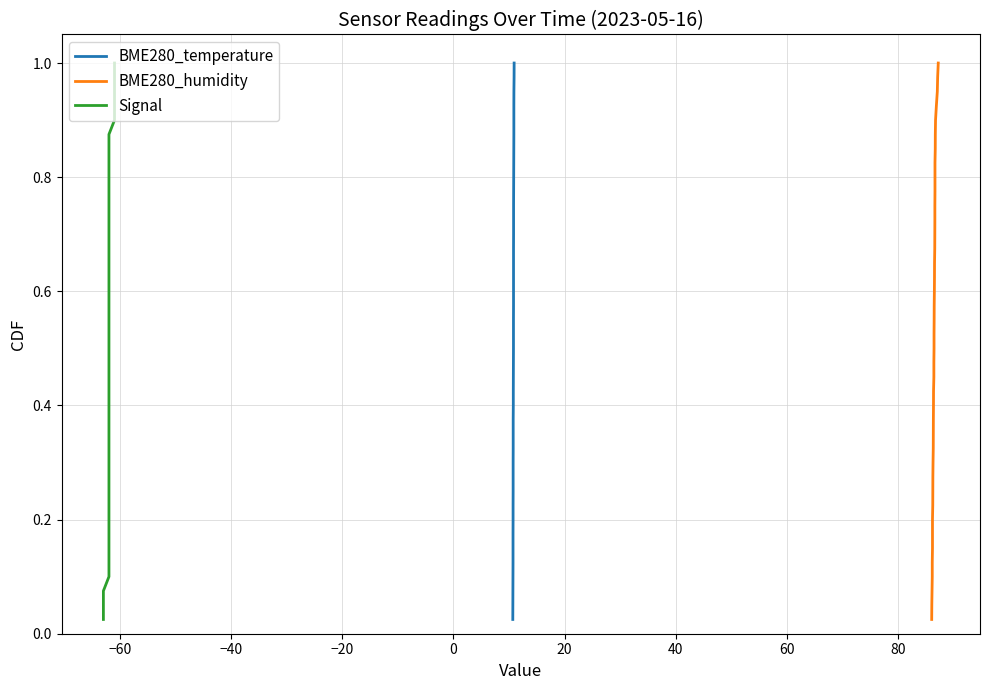

Does the chart display data point markers on the line(s)?

No